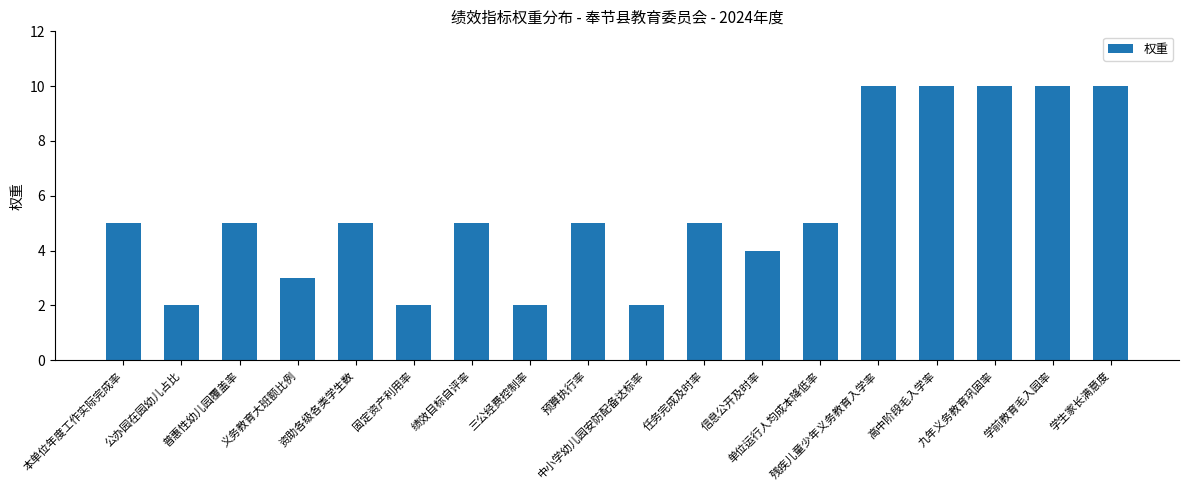

The value at 公办园在园幼儿占比 is 2. True or false?

True